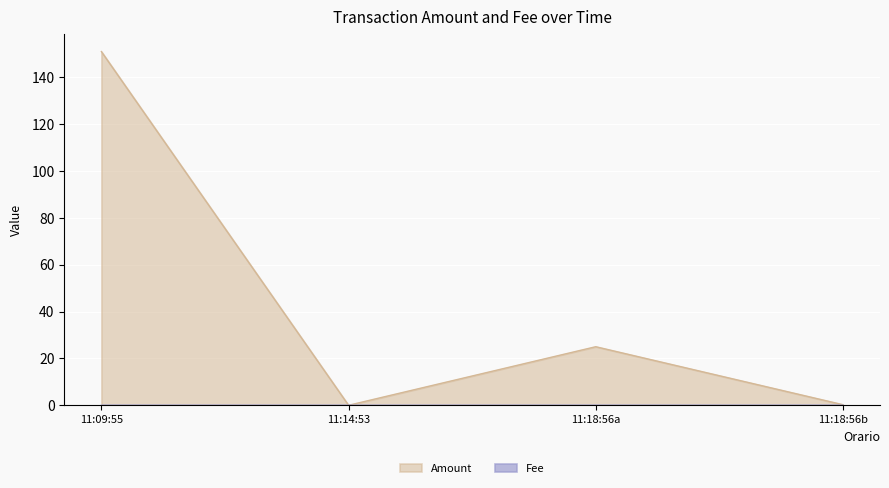

True or false: Fee has more than 0 points higher than both neighbors.

False